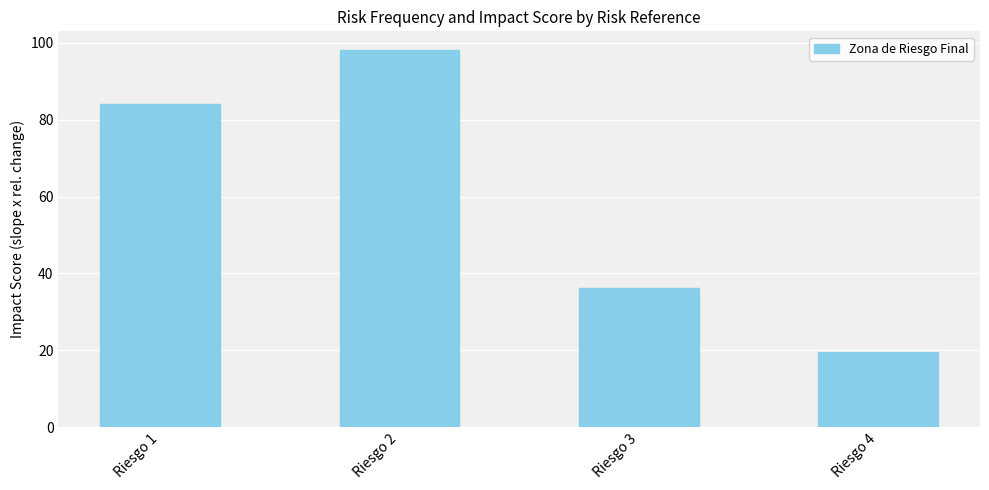

Rank the categories by value from lowest to highest.

Riesgo 4, Riesgo 3, Riesgo 1, Riesgo 2